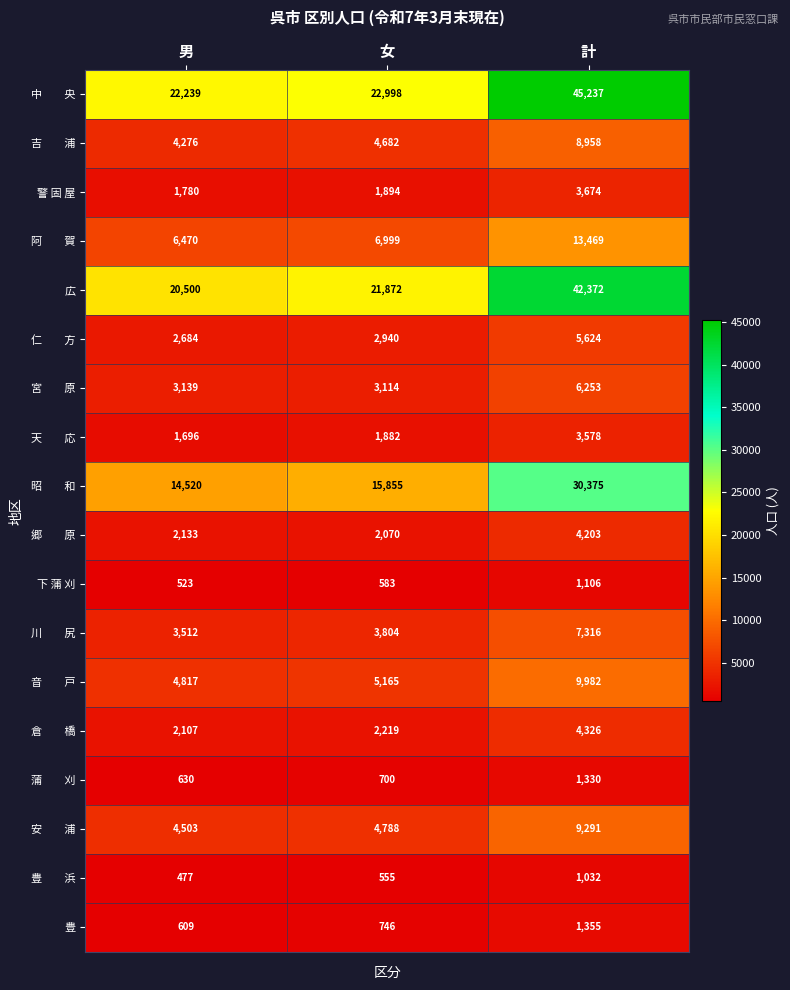

What is the sum of all 豊 values?

2710